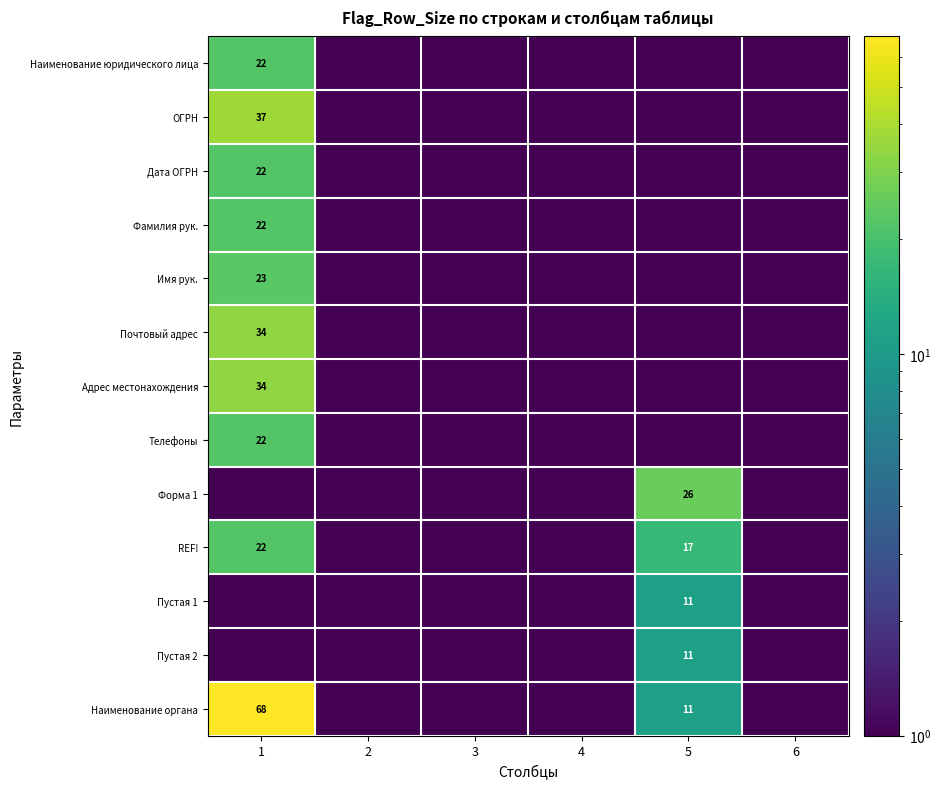

Rank the categories by Форма 1 value from highest to lowest.

5, 1, 2, 3, 4, 6